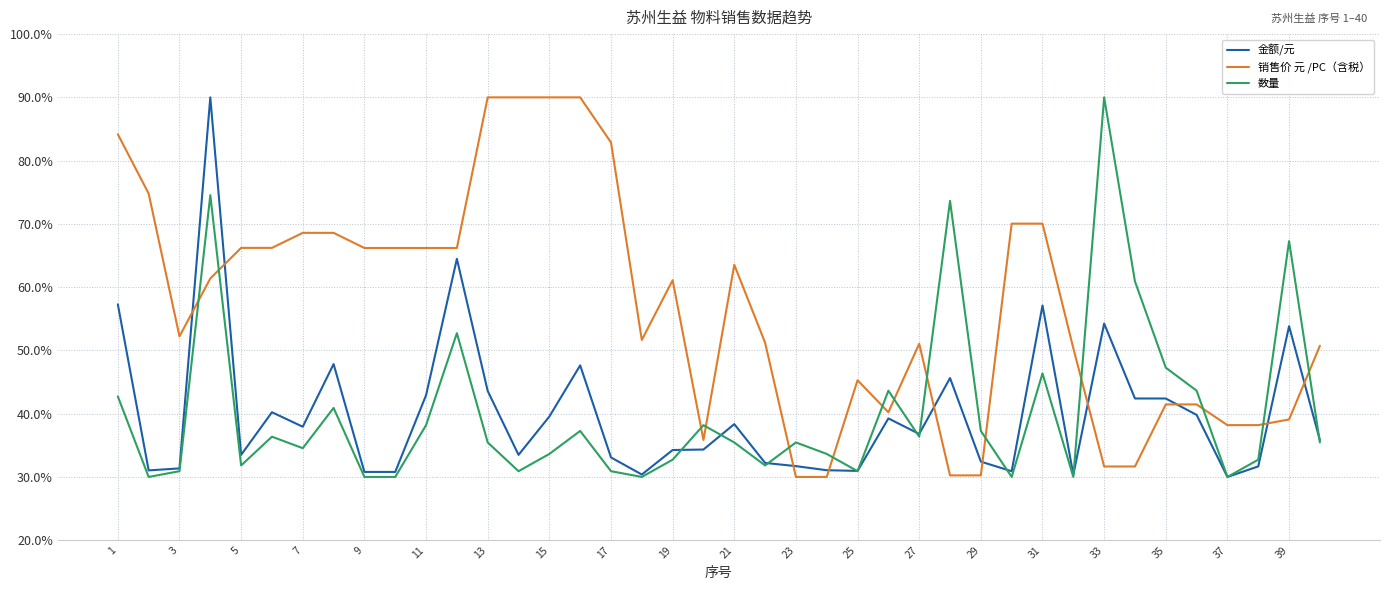

How many times do 金额/元 and 销售价 元 /PC（含税） cross each other?

10